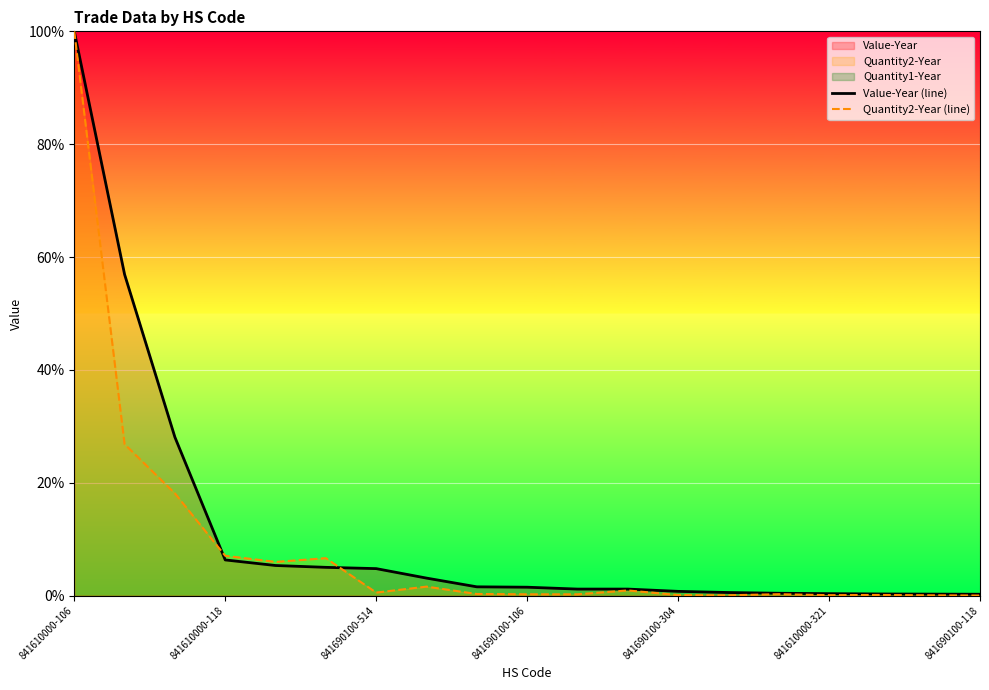

Rank the series at 841690100-304 from lowest to highest value.

Quantity2-Year (line), Value-Year (line)